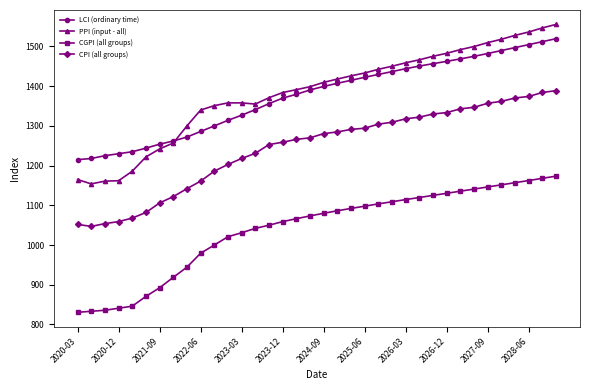

What is the average value of the CGPI (all groups) series?

1039.7